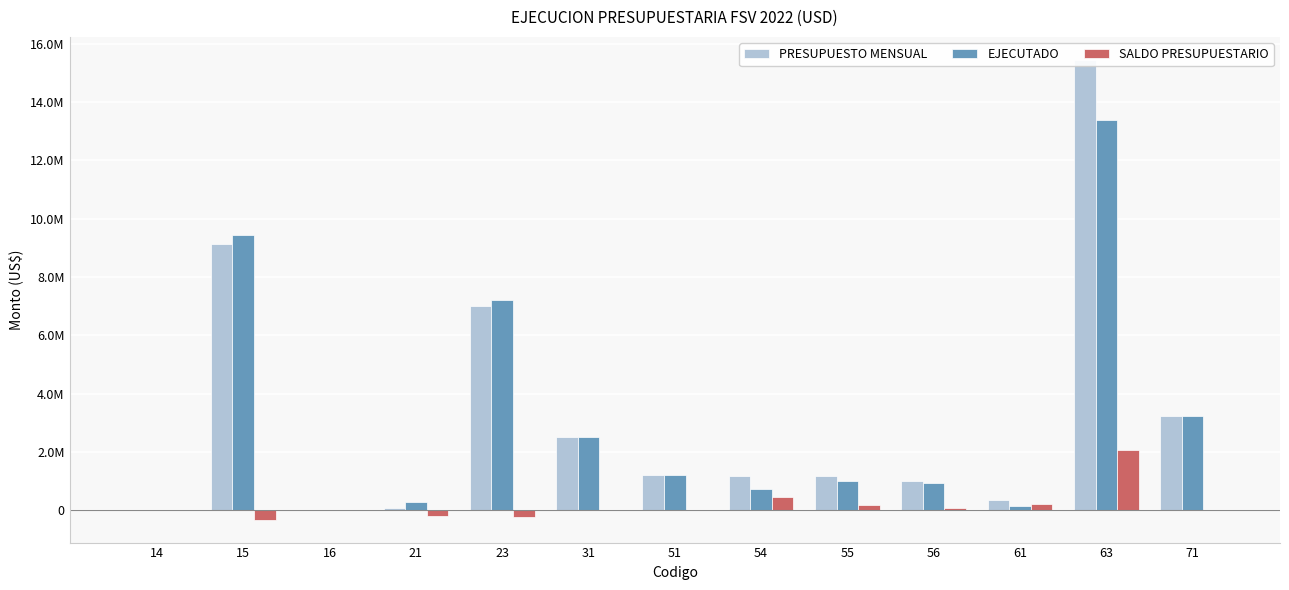

Read the PRESUPUESTO MENSUAL value at 71.

3239619.4